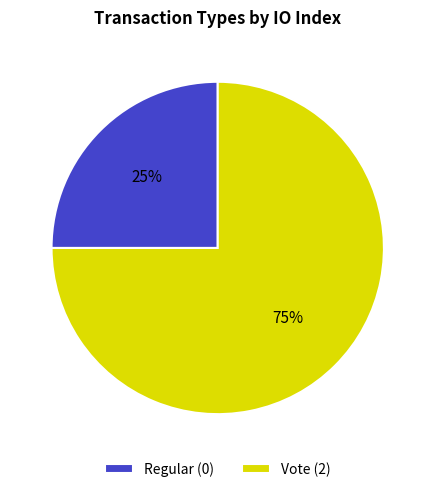

What is the majority slice?

Vote